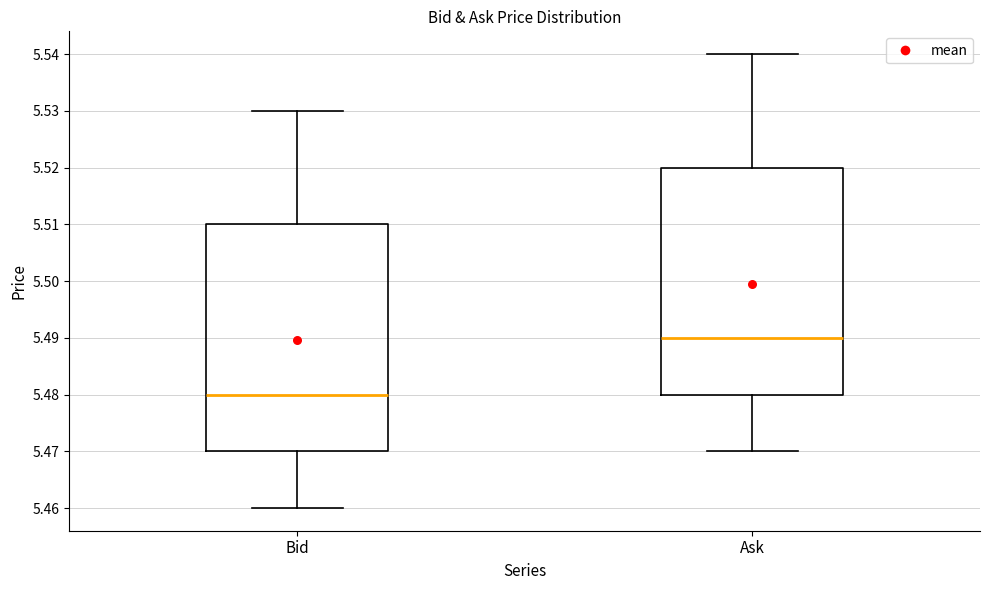

Where does the upper whisker of the box for Ask end on the y-axis? The values are not printed on the chart, so give them approximately, as read against the axis.

5.54